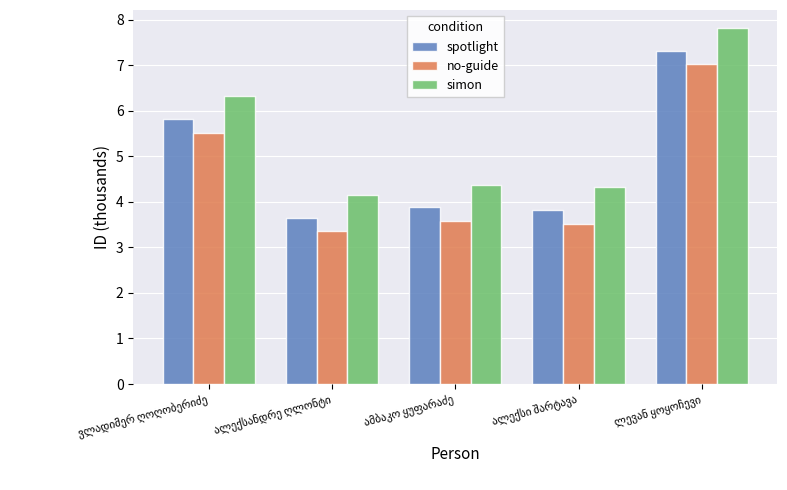

Count the number of categories in the chart.

5